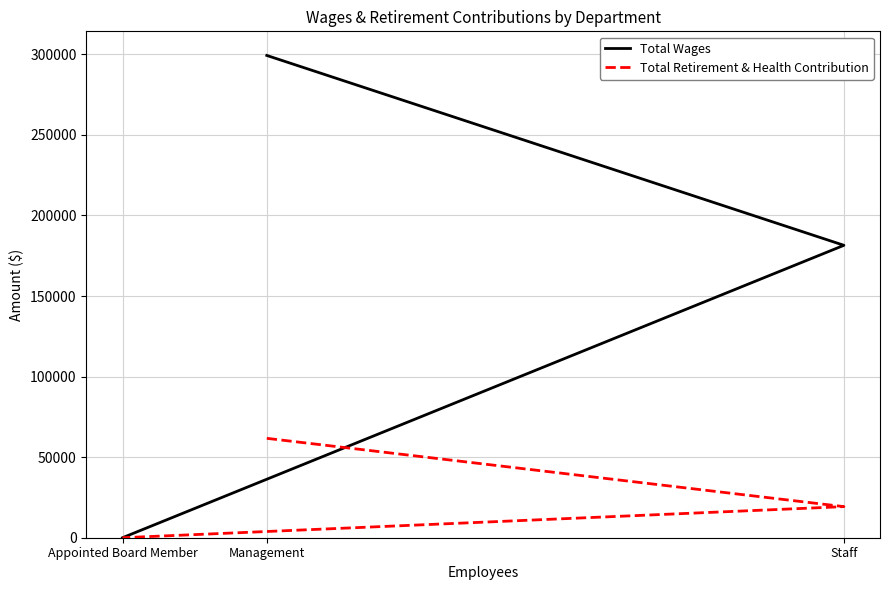

Between Management and Appointed Board Member, which series saw the biggest shift?

Total Wages